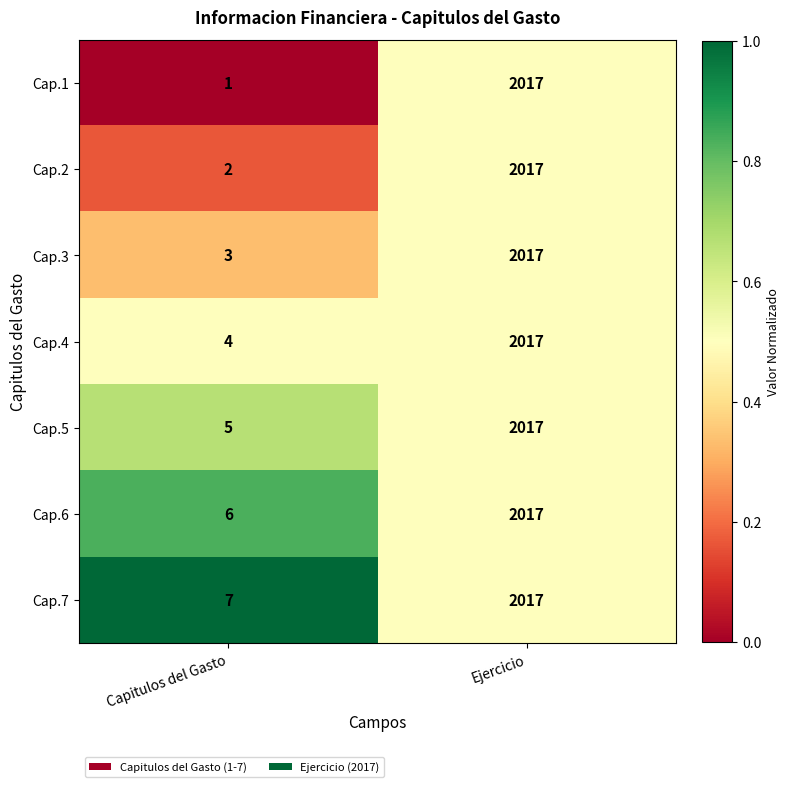

Which series has the largest range (max minus min)?

Cap.1